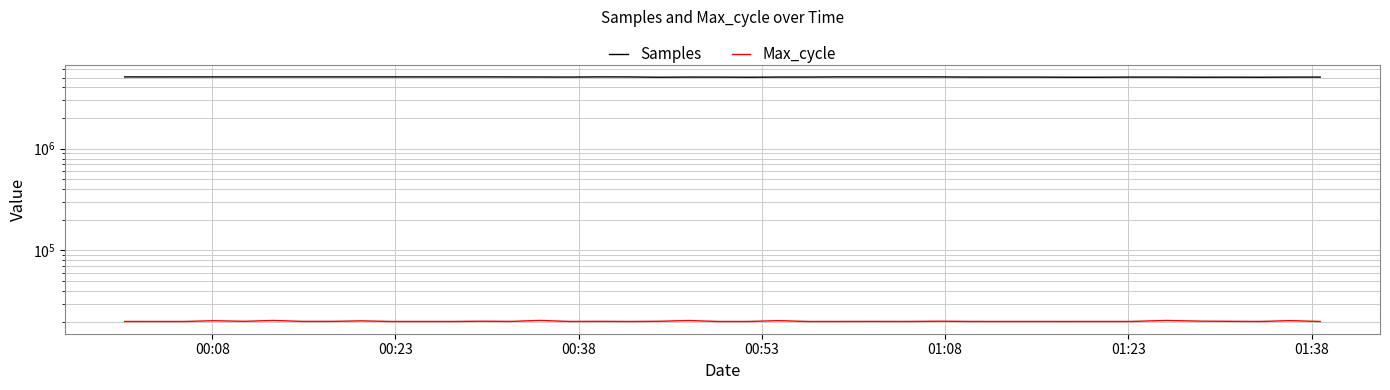

Reading right to left, what are all the values shown in this chart?

Samples: 5051139	5050122	5034672	5042205	5036200	5051619	5051560	5034415	5035682	5051190	5051740	5052947	5070319	5071931	5072242	5071968	5055295	5055358	5034157	5051114	5053313	5035330	5068169	5073823	5054529	5062100	5067886	5073123	5072510	5074004	5072732	5072909	5074265	5074284	5074072	5074410	5072800	5071036	5070434	5071112
Max_cycle: 20037	20426	20057	20111	20198	20502	20041	20052	20041	20045	20049	20060	20165	20052	20070	20051	20044	20418	20055	20045	20475	20143	20037	20106	20049	20529	20076	20160	20041	20052	20040	20332	20098	20089	20498	20117	20390	20041	20040	20047